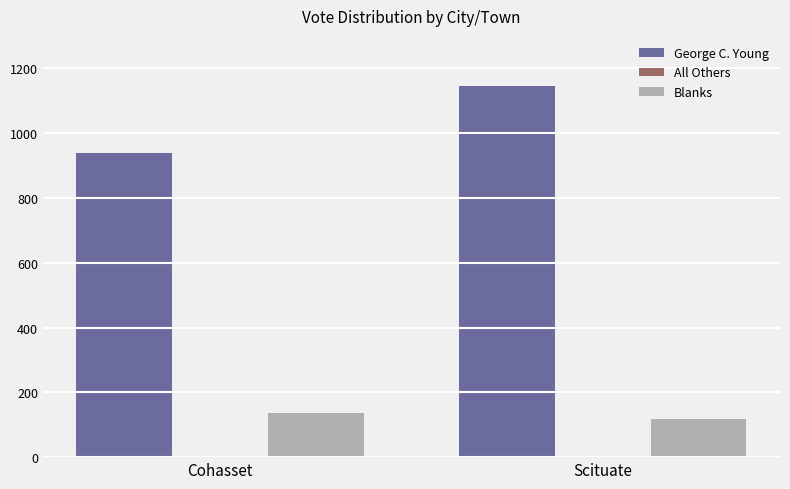

What is the average value of the Blanks series?

126